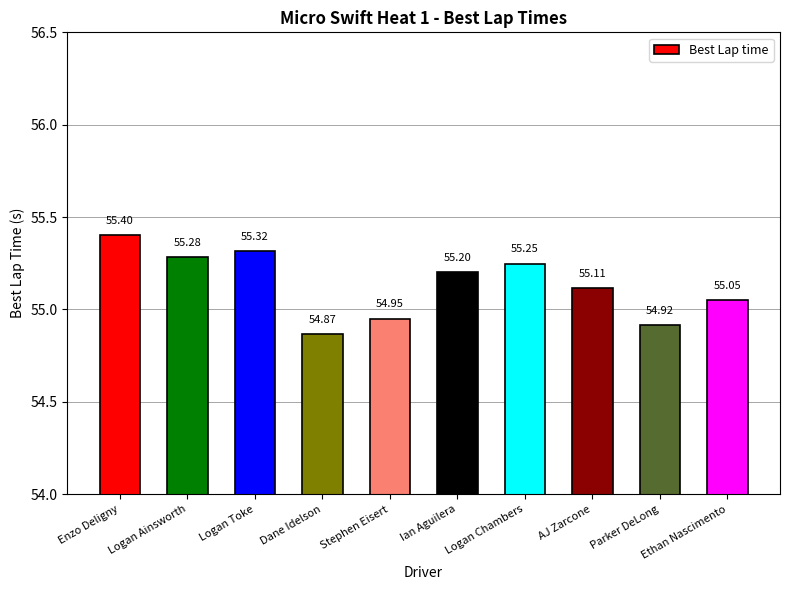

Does the chart contain stacked bars?

No